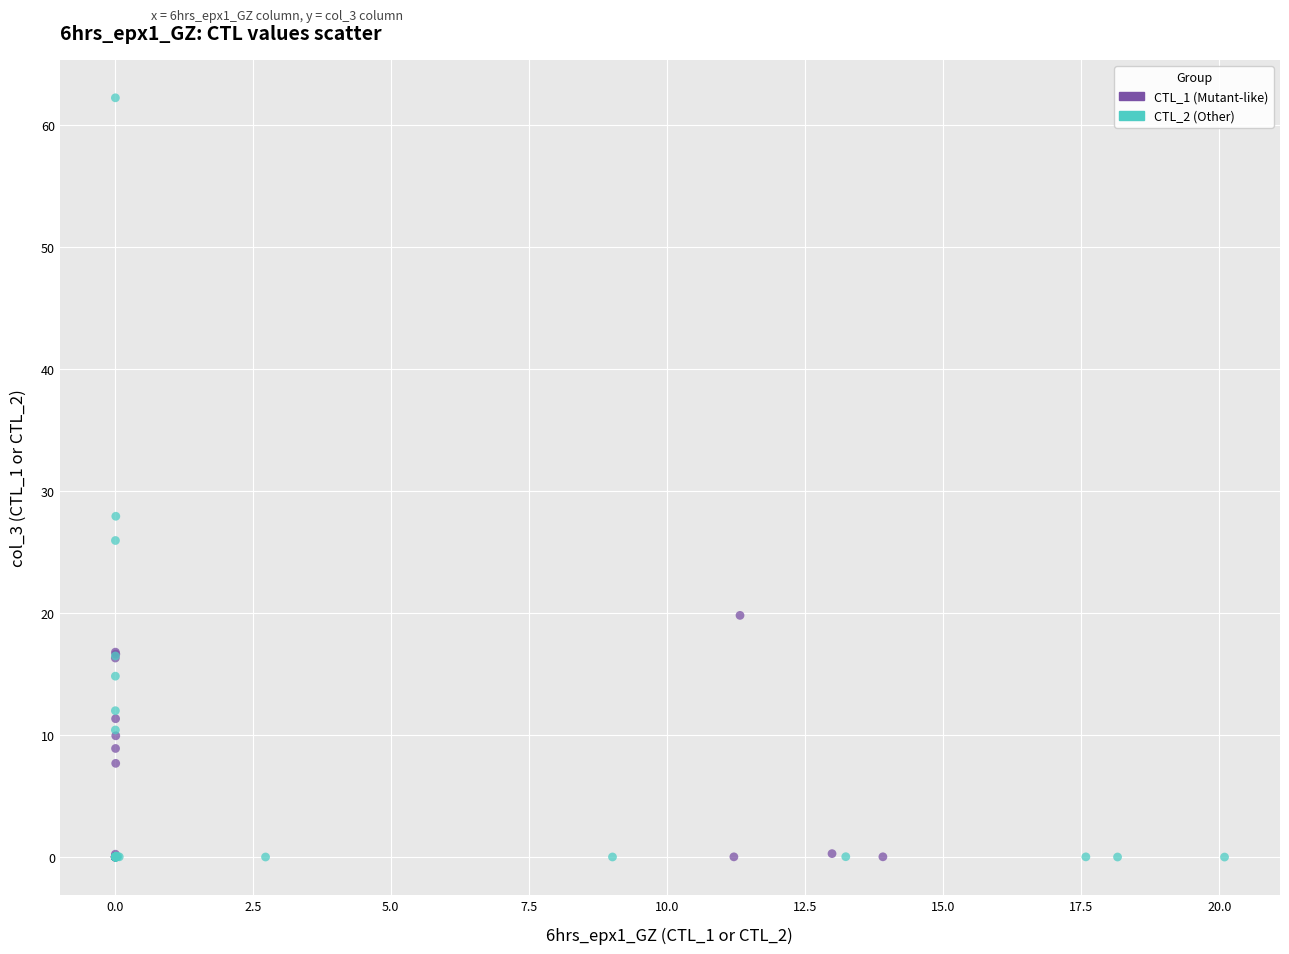

Which series reaches the maximum Y coordinate?

CTL_2 (Other)